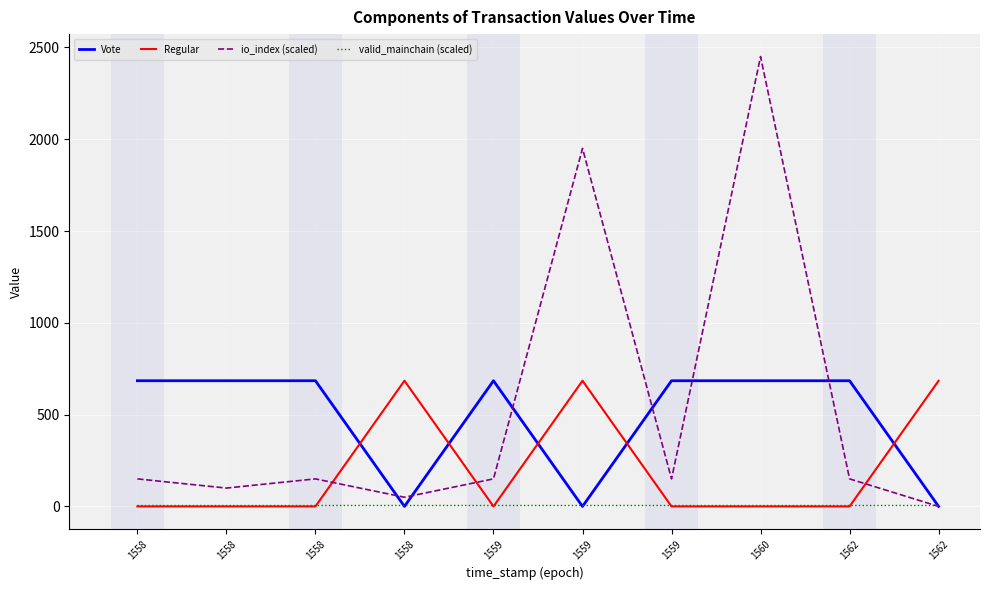

What is the value of the io_index (scaled) point at the 9th from the left?

150.0